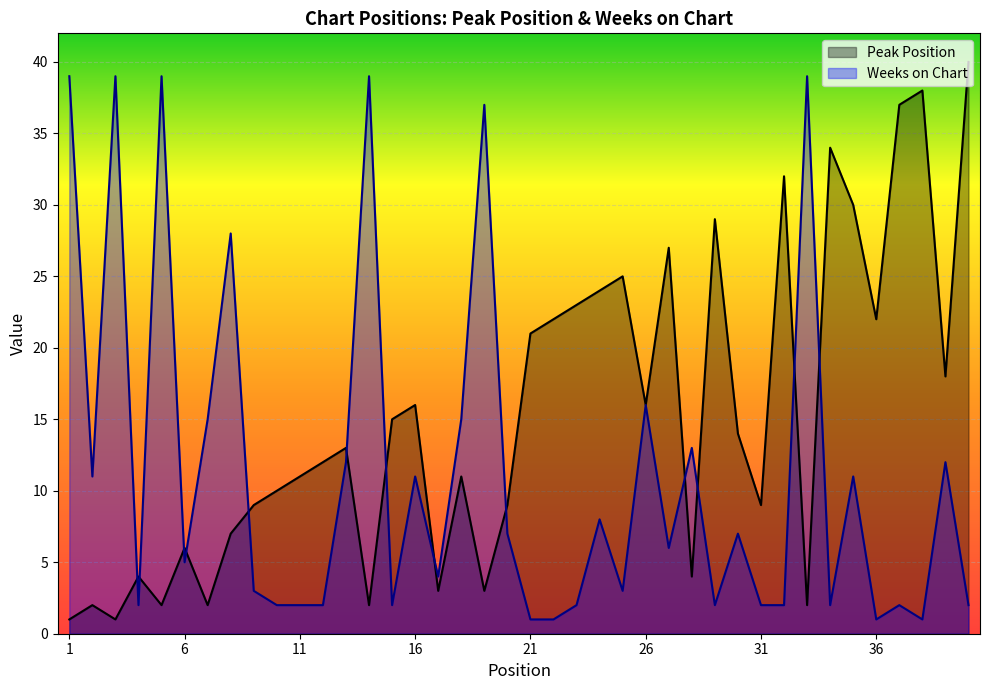

At which label is Peak Position closest to 20?

21